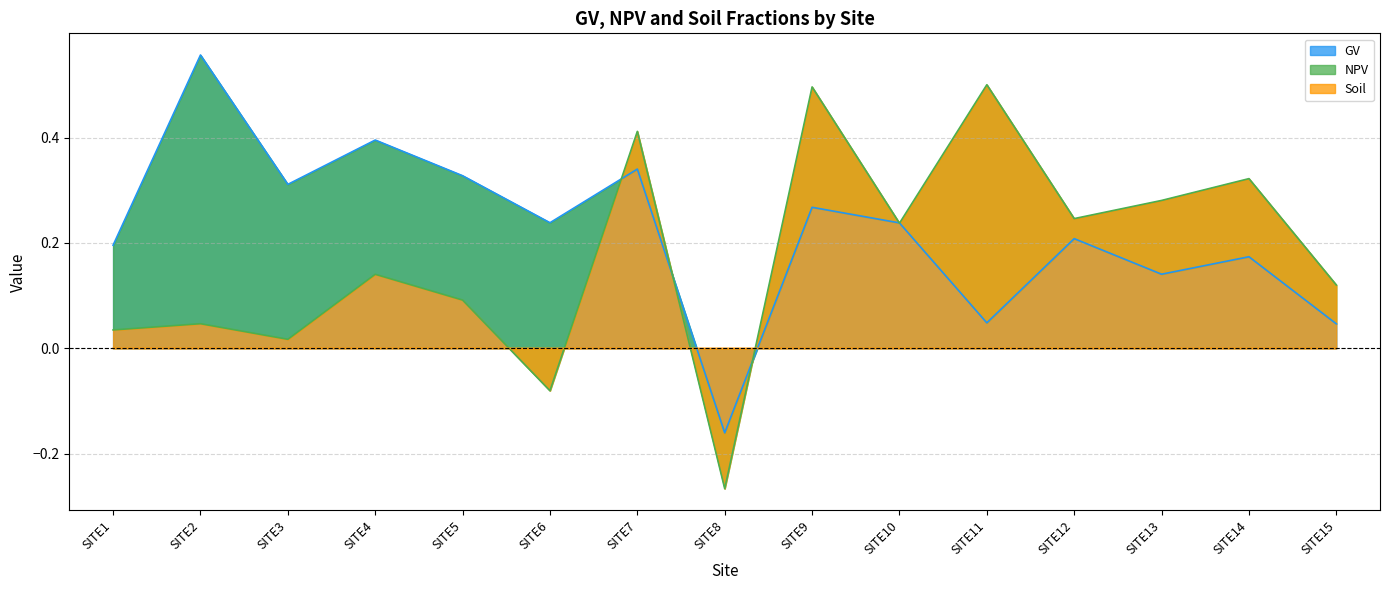

How many negative values does the Soil series have?

2